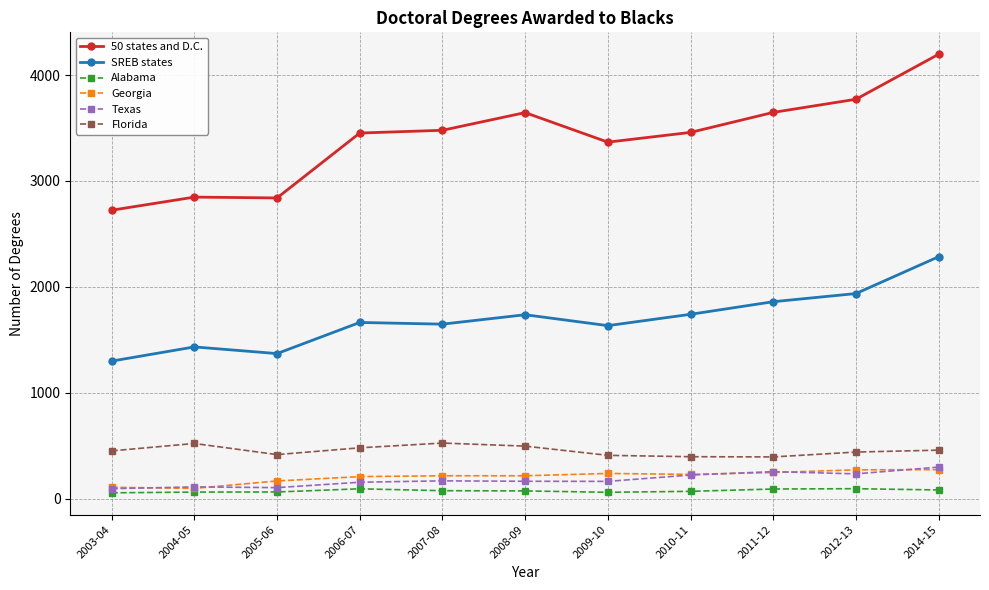

True or false: Texas has more than 1 points higher than both neighbors.

True